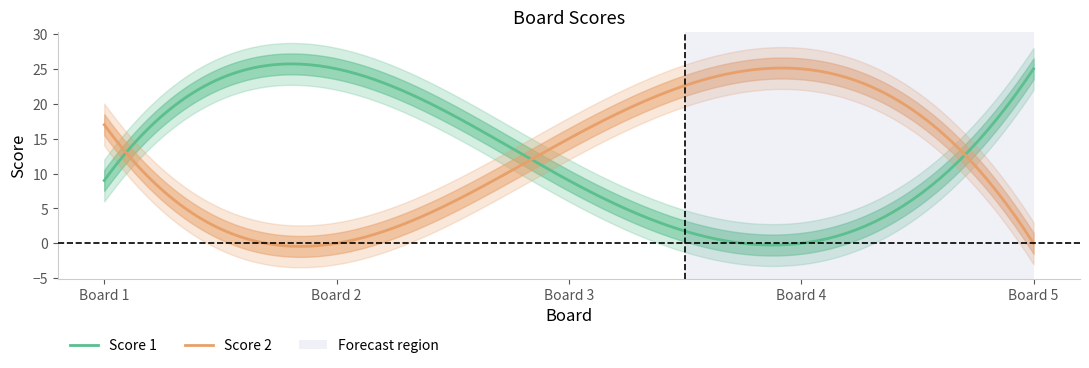

What are all the series names shown in the legend?

Score 1, Score 2